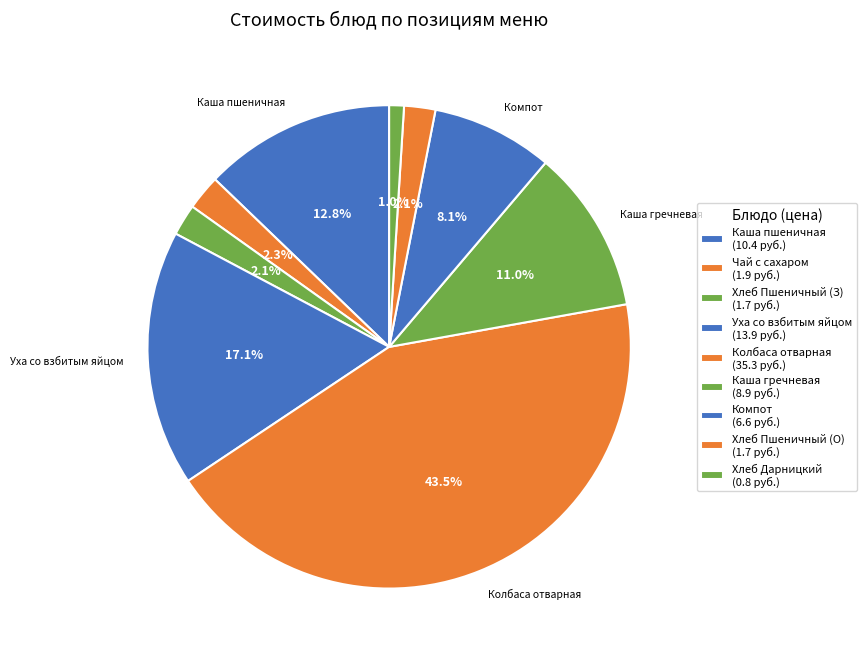

How many segments does this pie chart have?

9